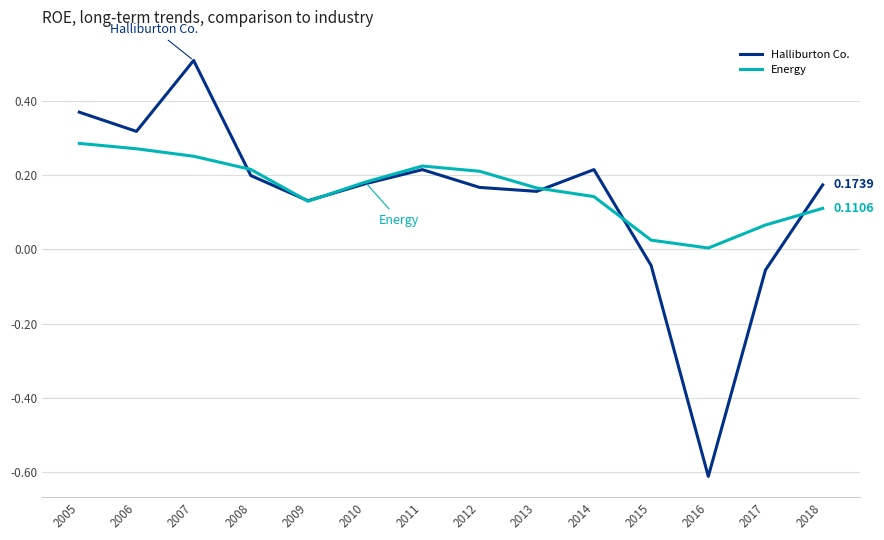

Where is the first local maximum for Energy?

2011